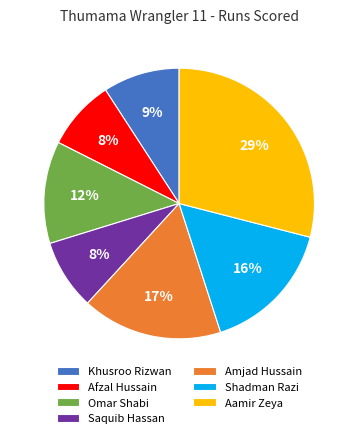

To the nearest percent, what is the average slice percentage?

14%